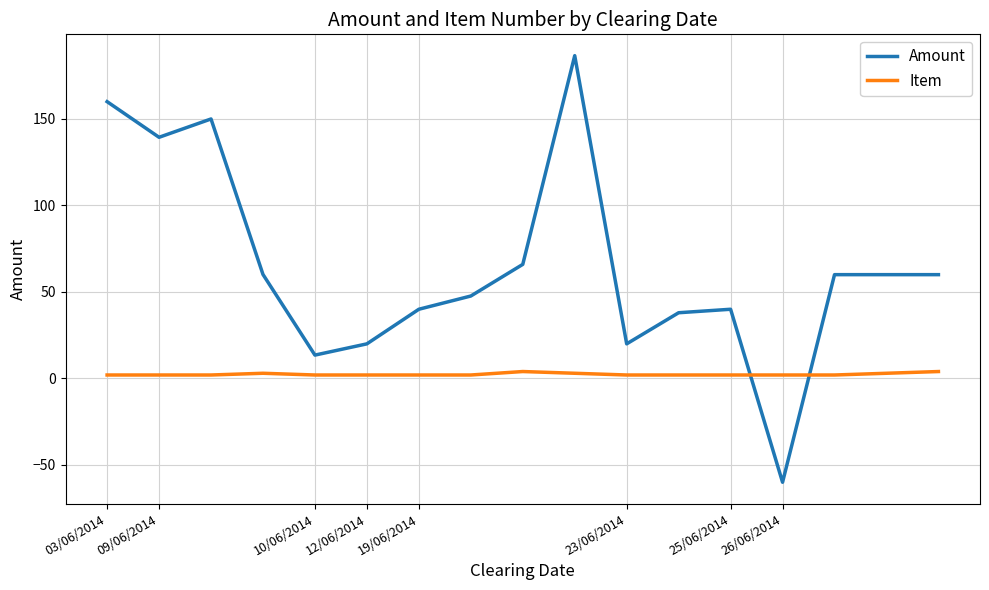

Rank the series by their average value, from highest to lowest.

Amount, Item